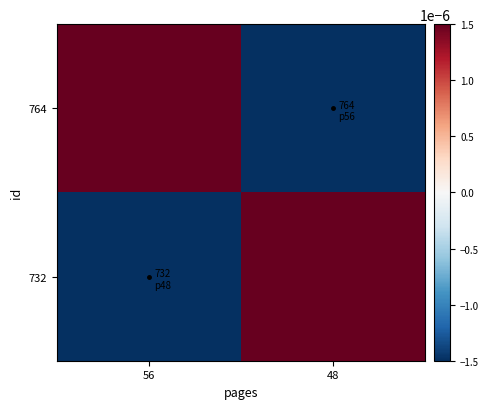

Reading left to right, extract all data points from this chart.

764: 56=0.0	48=-0.0
732: 56=-0.0	48=0.0